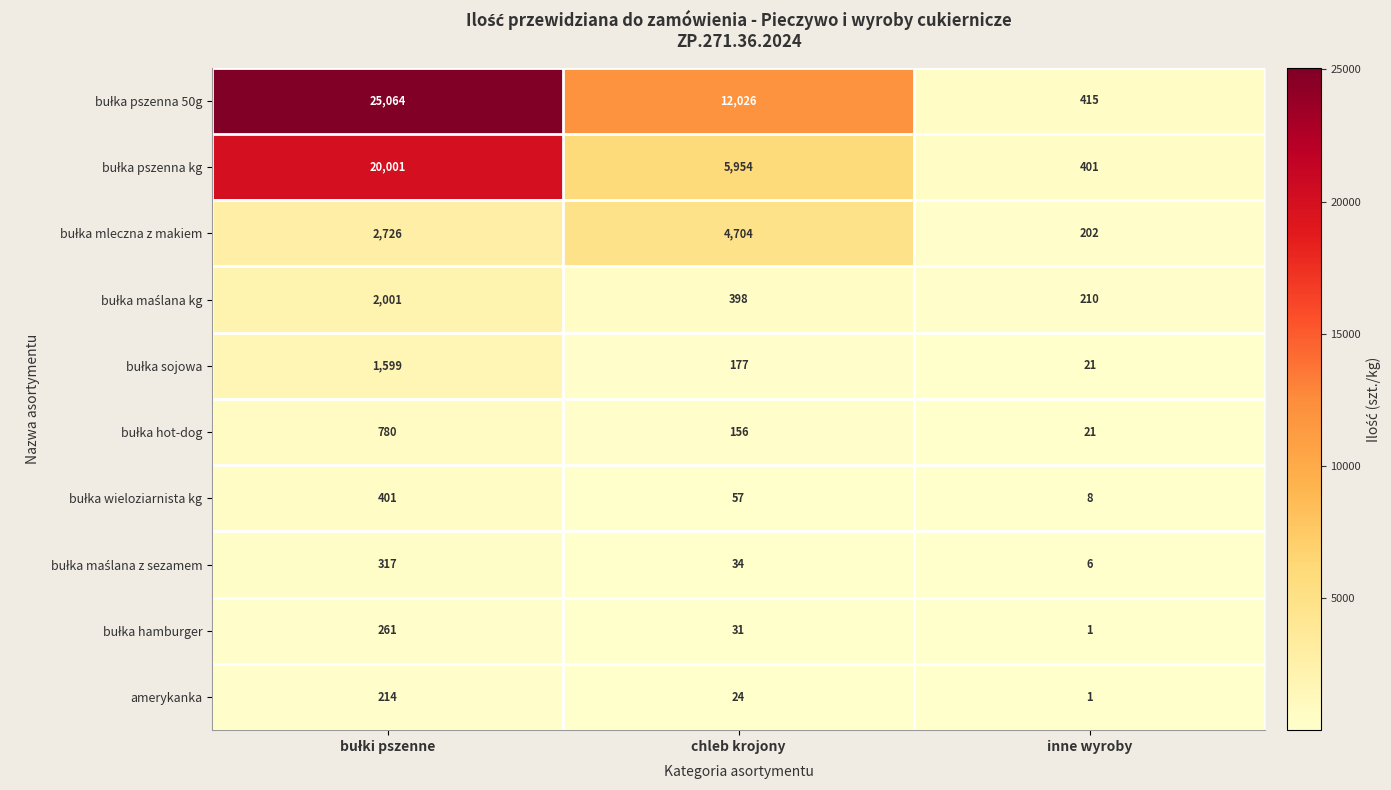

True or false: amerykanka has a value of 1 at inne wyroby.

True